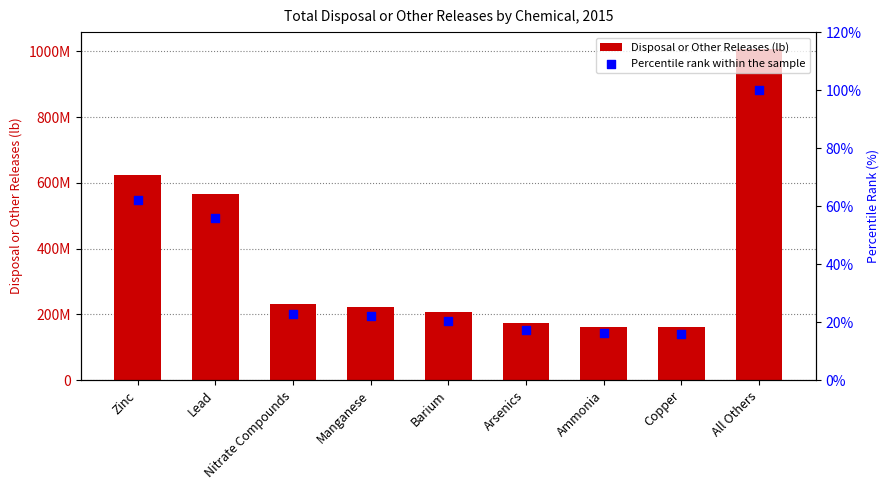

What is the total value across all series at Lead?

564989130.1